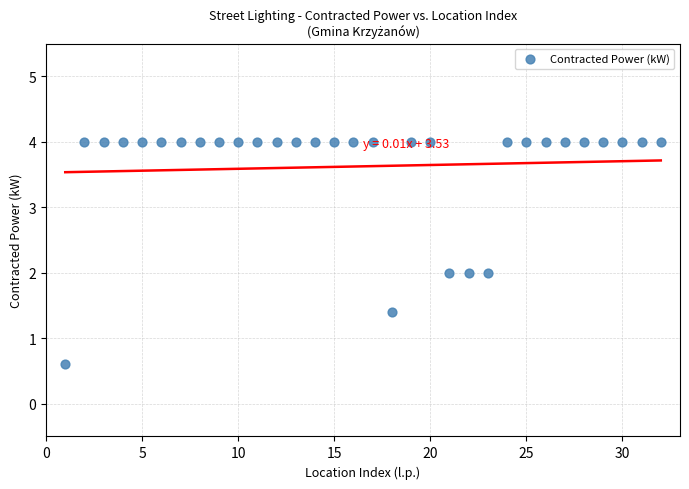

What is the range of Y values (max minus min)?

3.4